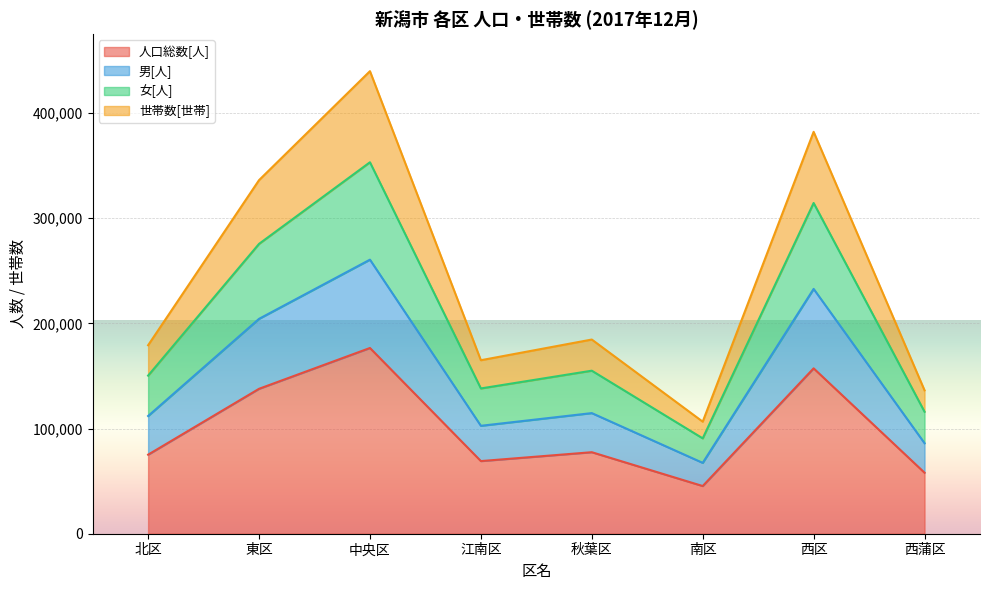

What are all the series names shown in the legend?

人口総数[人], 男[人], 女[人], 世帯数[世帯]